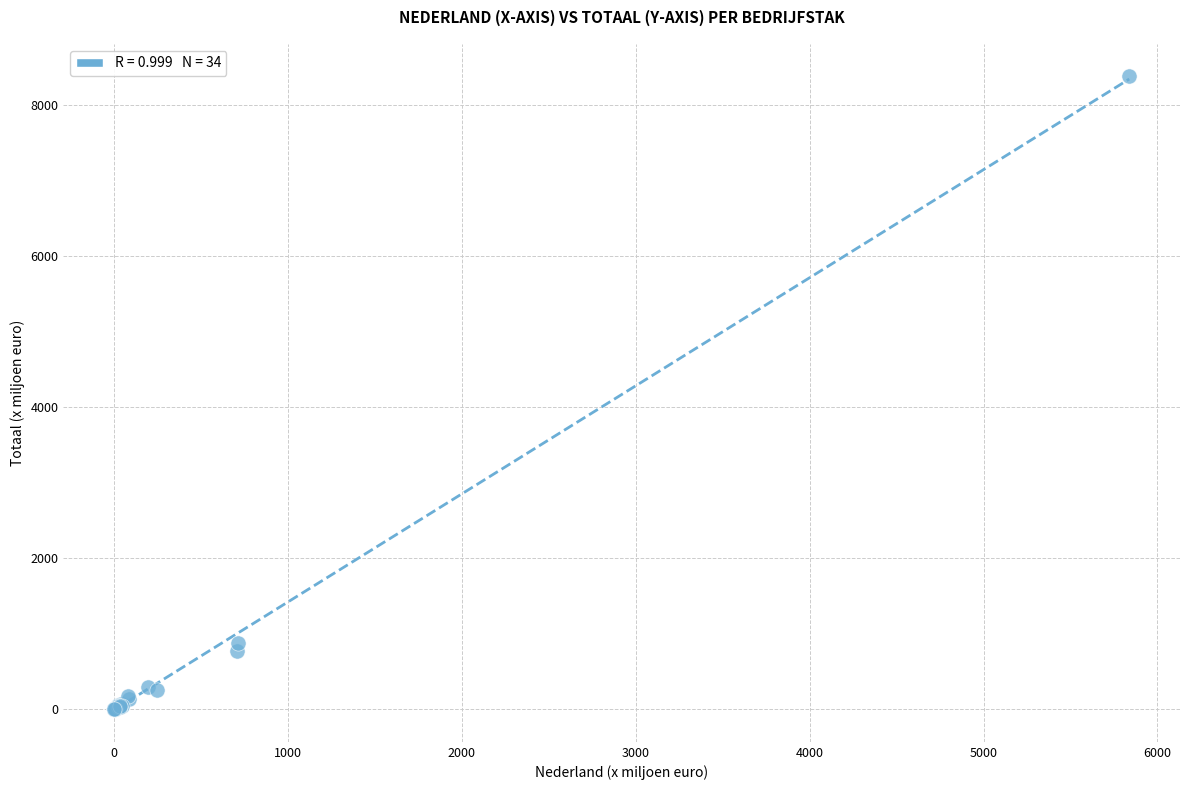

What Y value in the scatter plot is closest to 4191?

877.5